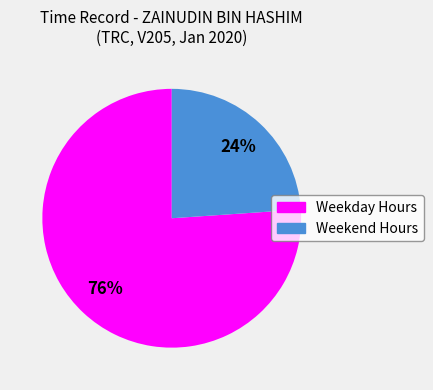

To the nearest percent, what is the difference between the largest and smallest slice percentages?

52%